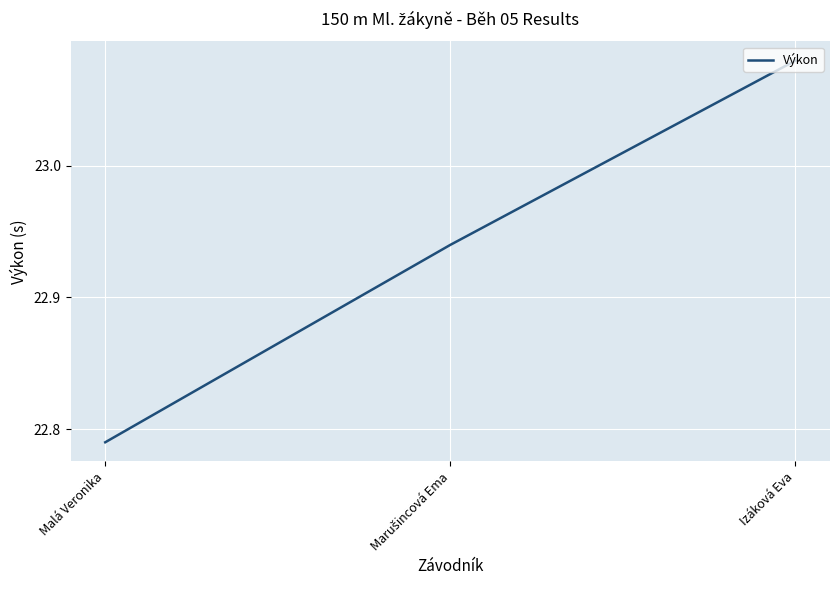

At which label is the value closest to 22?

Malá Veronika